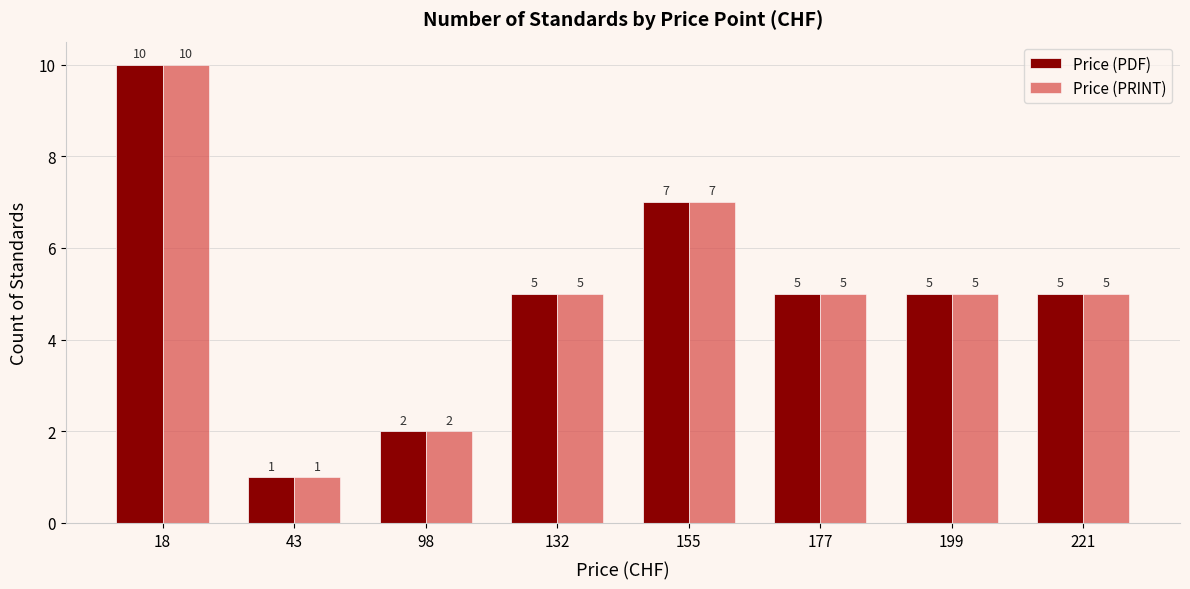

How many distinct data groups are displayed?

2